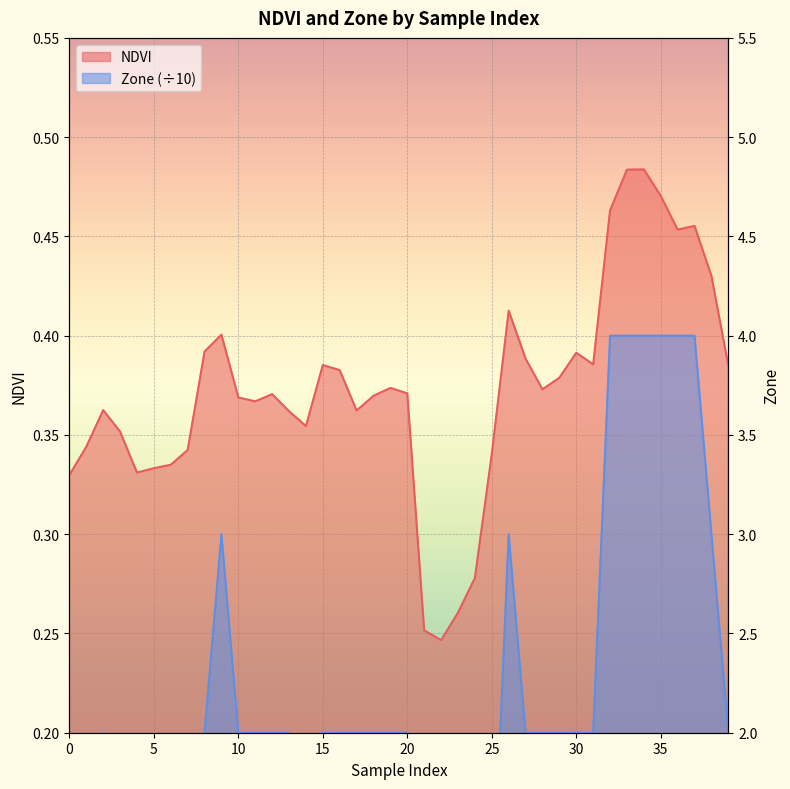

The Zone series shows 0.2 at 18. True or false?

True